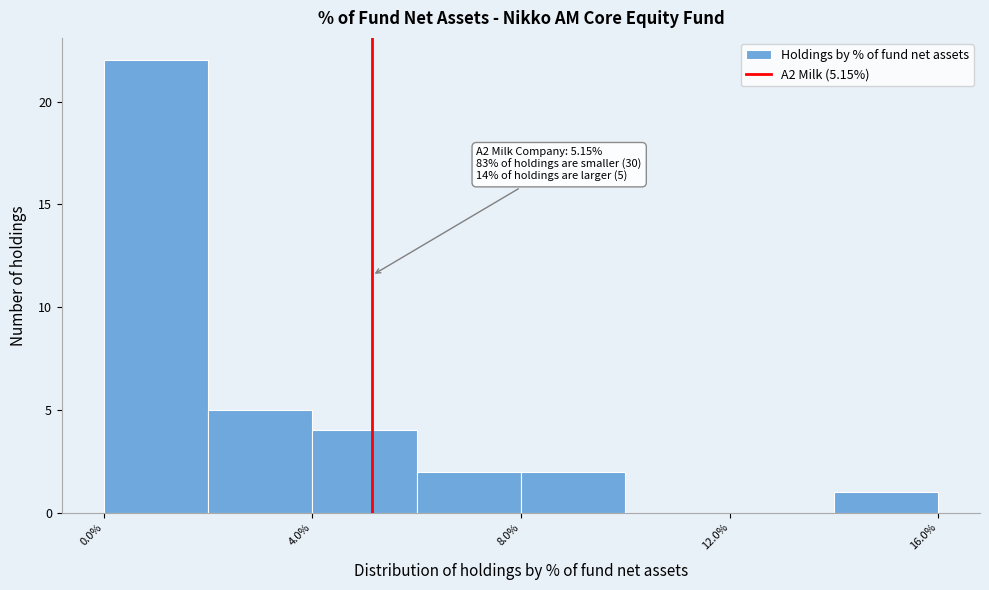

Which range on the x-axis has the tallest bar?

0 to 2